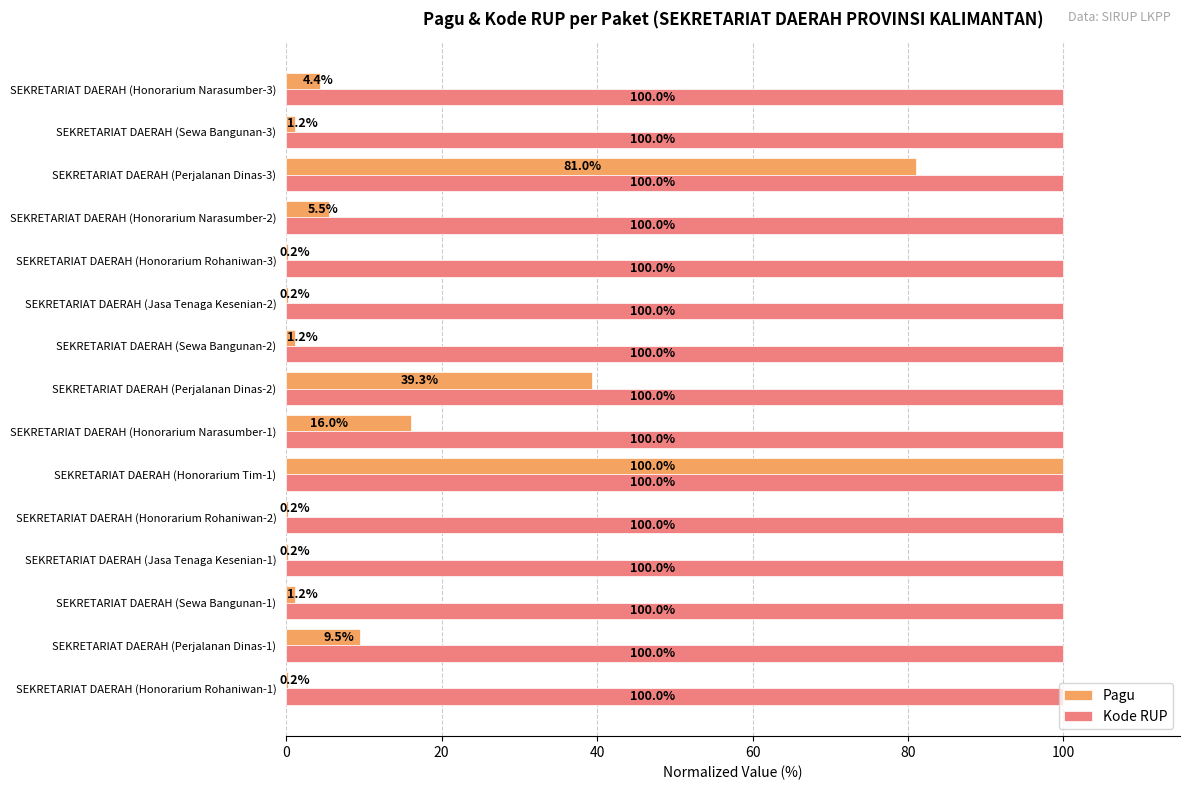

Between SEKRETARIAT DAERAH (Honorarium Rohaniwan-1) and SEKRETARIAT DAERAH (Perjalanan Dinas-2), which series saw the biggest shift?

Pagu